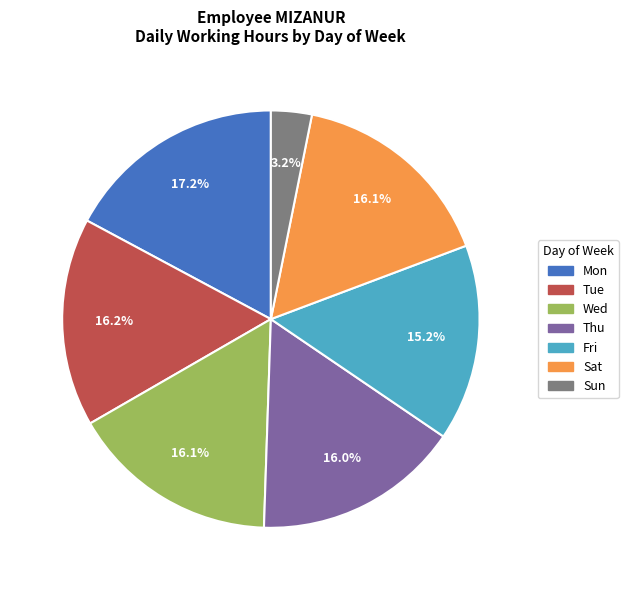

How many slices are in this pie chart?

7